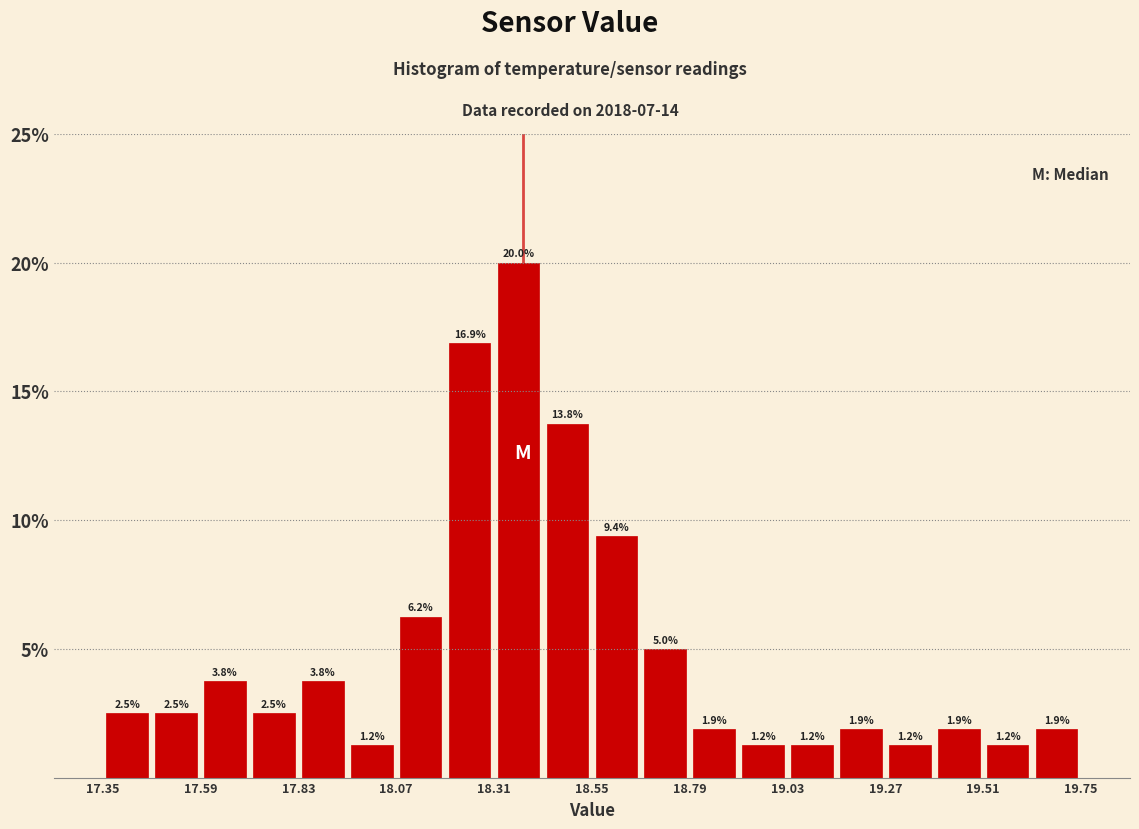

Around what value on the x-axis is the tallest bar? Give the approximate position of its centre, as read against the axis.

18.35